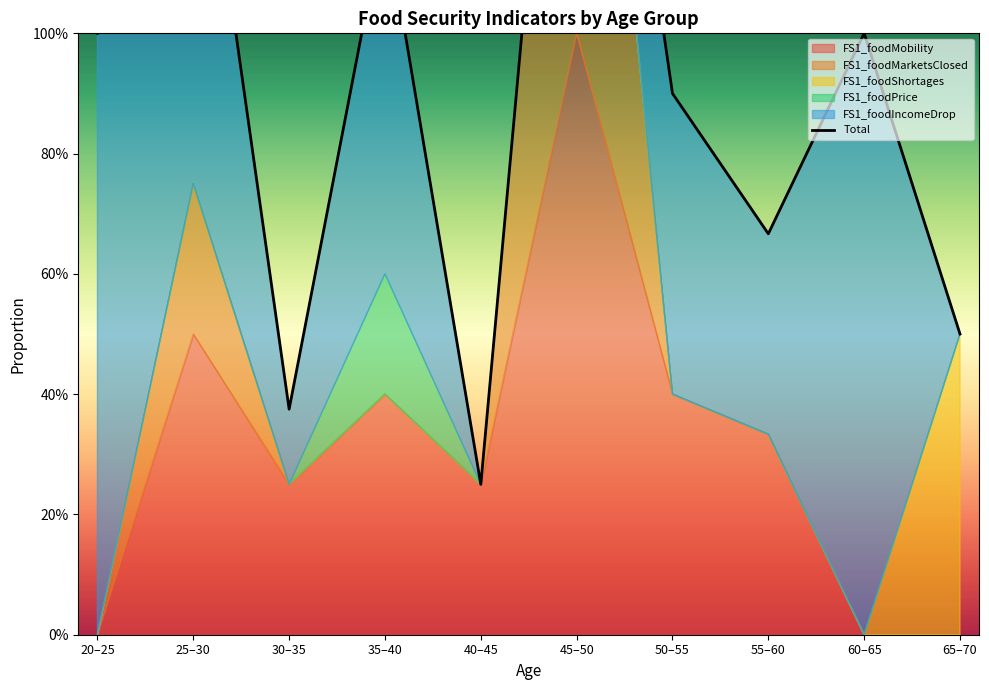

What position from the right is 35–40?

7